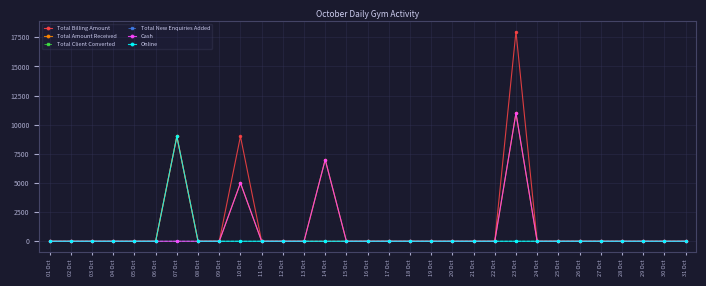

Which series has the widest spread of values?

Total Billing Amount